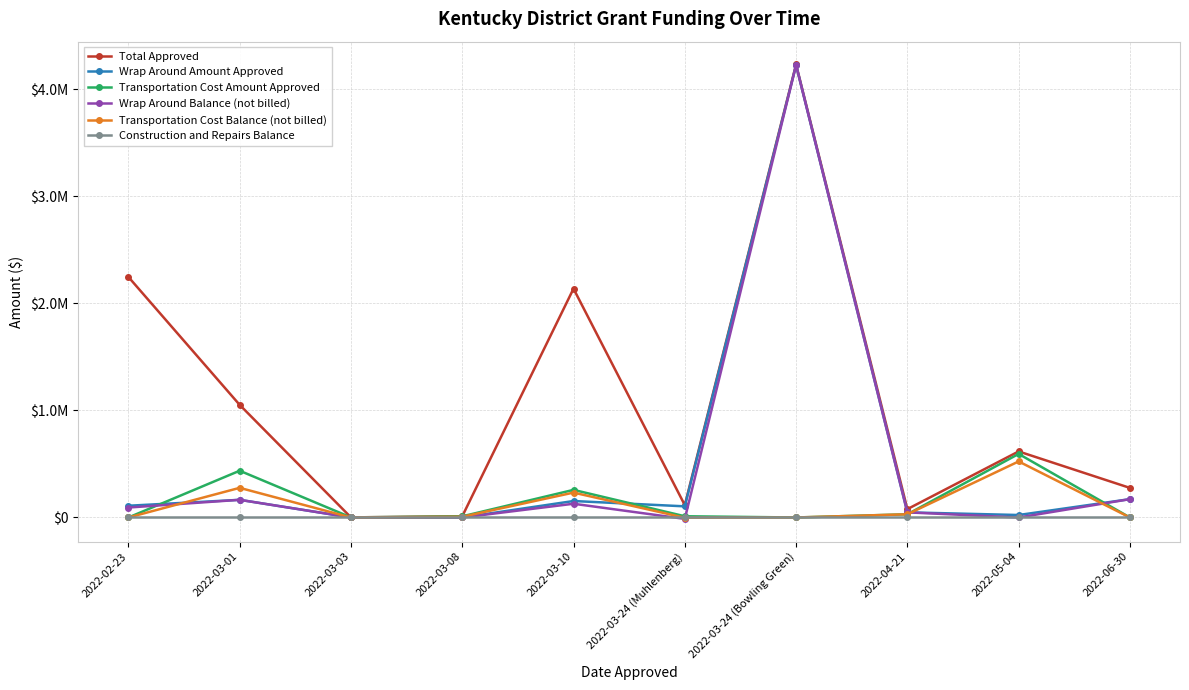

The value of Total Approved at 2022-03-10 is 2136672.0. True or false?

True